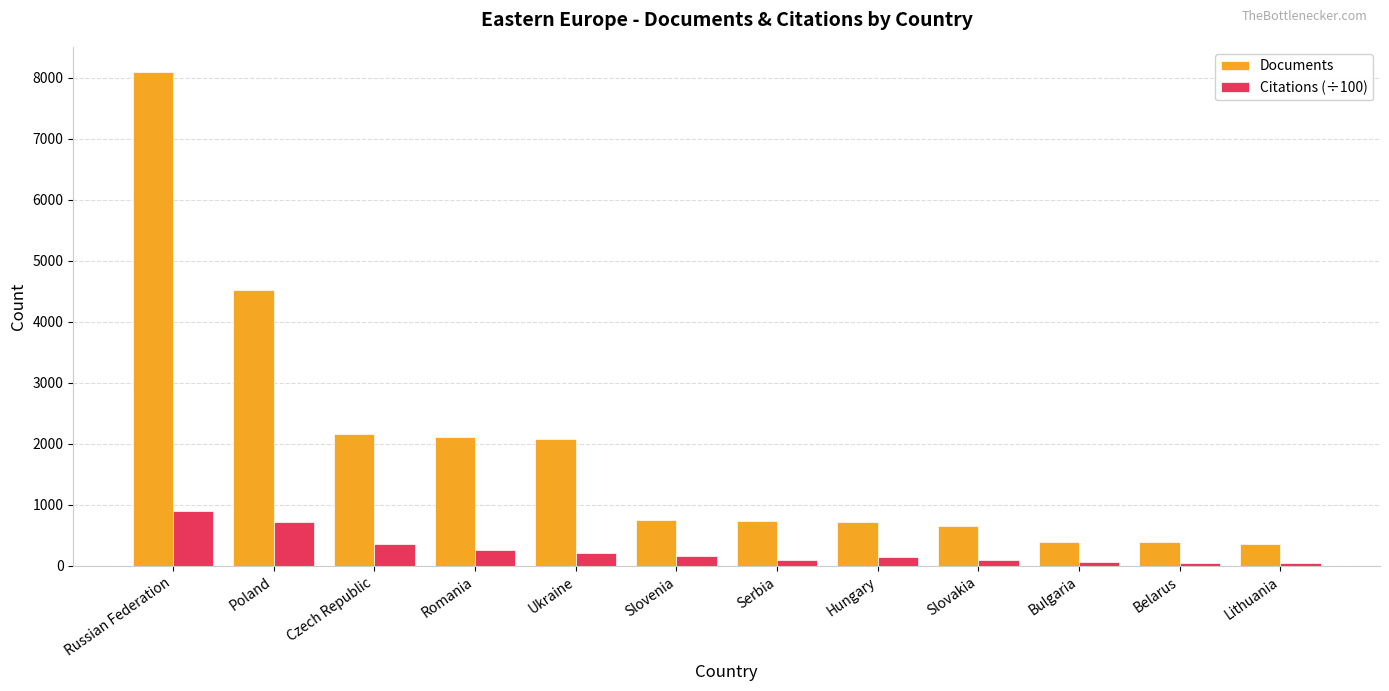

The value of Documents at Serbia is 737.0. True or false?

True